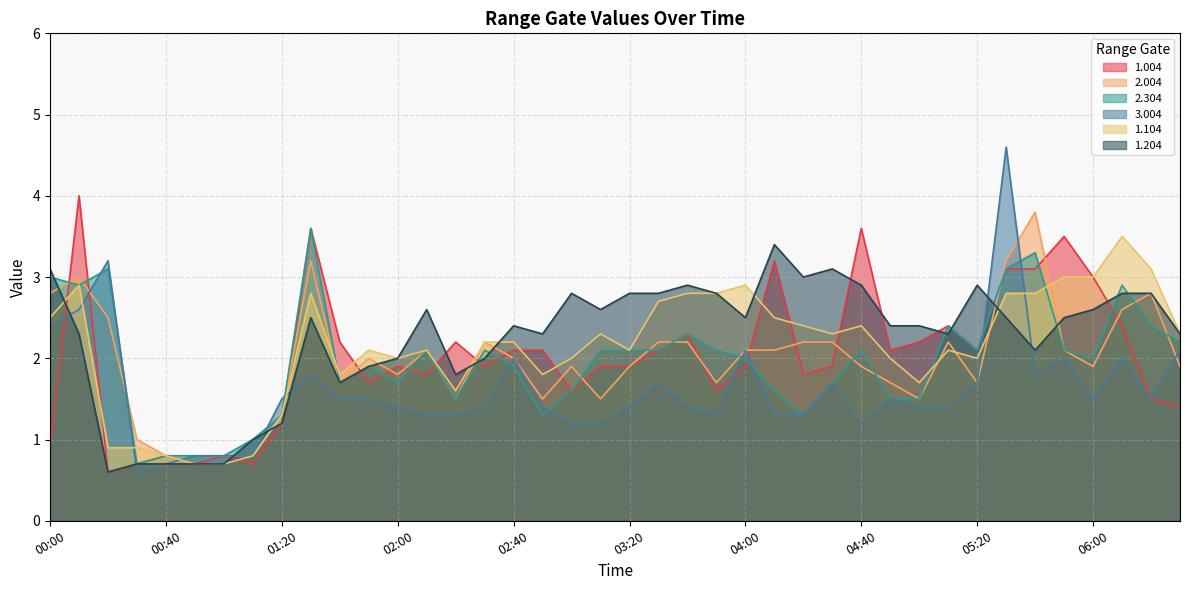

True or false: 2.004 has more than 2 interior local peaks.

True